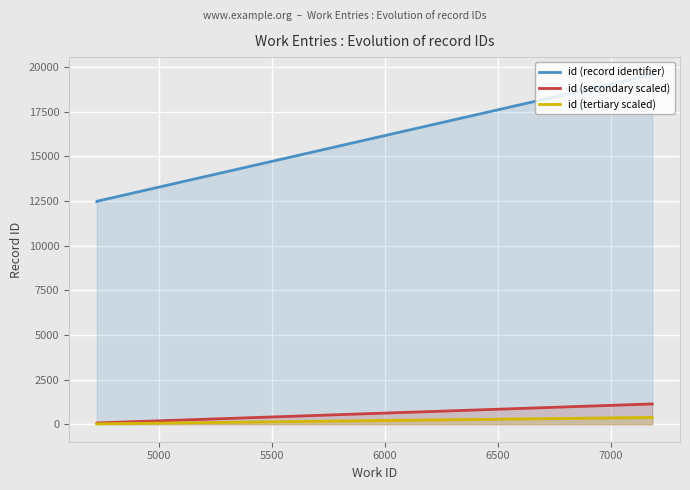

What is the minimum value shown in the chart?

23.4